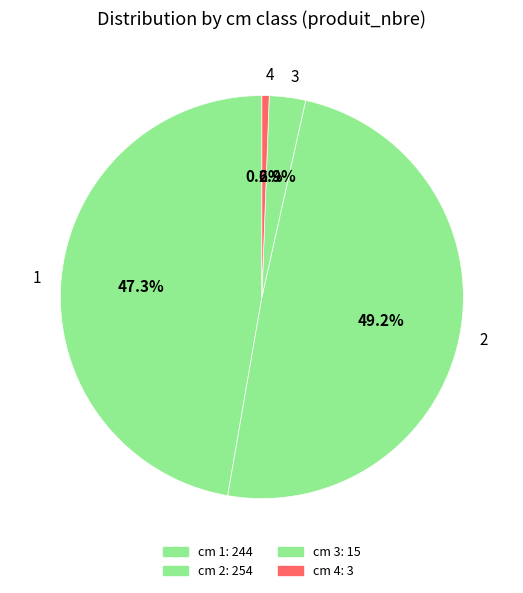

Between 1 and 3, which is larger?

1